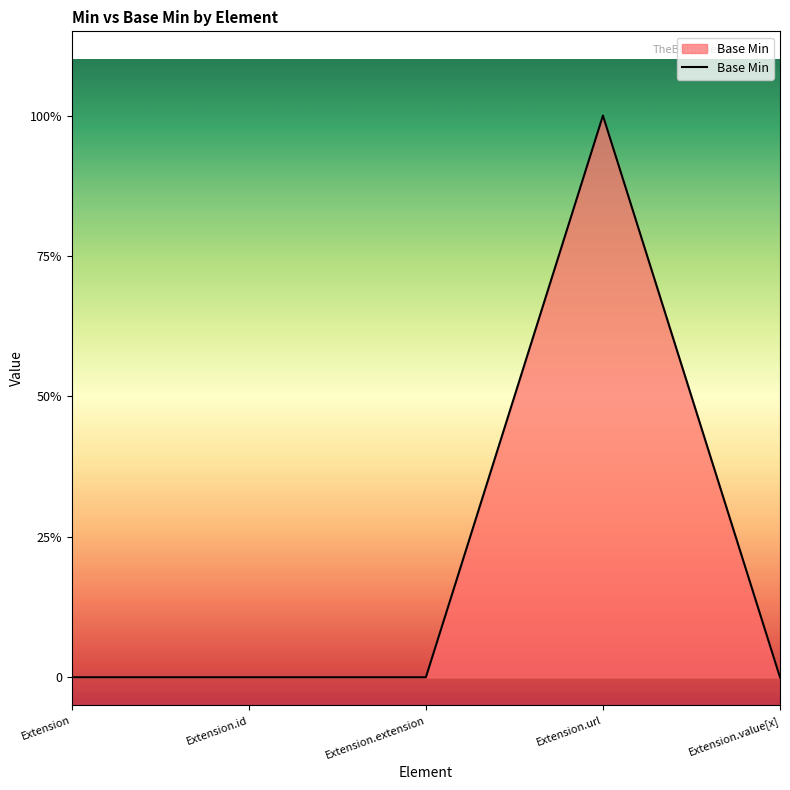

Does the chart have visible grid lines?

No